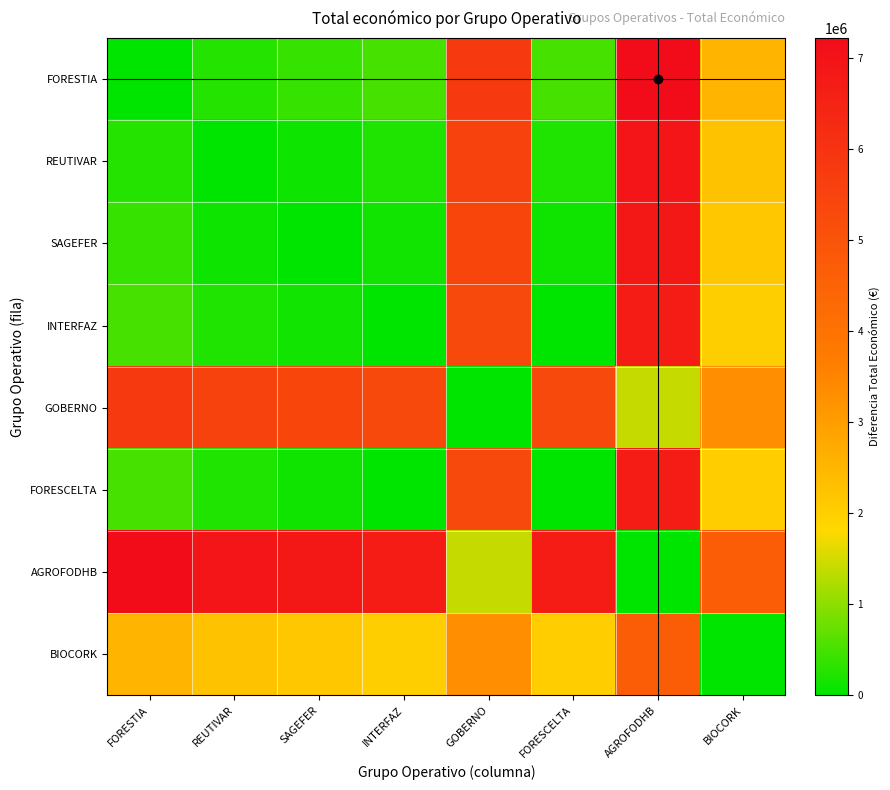

Reading left to right, transcribe all the data shown in this chart.

FORESTIA: FORESTIA=0	REUTIVAR=279710	SAGEFER=387426	INTERFAZ=515491	GOBERNO=5819964	FORESCELTA=513192	AGROFODHB=7222818	BIOCORK=2546283
REUTIVAR: FORESTIA=279710	REUTIVAR=0	SAGEFER=107716	INTERFAZ=235781	GOBERNO=5540254	FORESCELTA=233482	AGROFODHB=6943108	BIOCORK=2266573
SAGEFER: FORESTIA=387426	REUTIVAR=107716	SAGEFER=0	INTERFAZ=128065	GOBERNO=5432538	FORESCELTA=125766	AGROFODHB=6835392	BIOCORK=2158857
INTERFAZ: FORESTIA=515491	REUTIVAR=235781	SAGEFER=128065	INTERFAZ=0	GOBERNO=5304473	FORESCELTA=2299	AGROFODHB=6707327	BIOCORK=2030792
GOBERNO: FORESTIA=5819964	REUTIVAR=5540254	SAGEFER=5432538	INTERFAZ=5304473	GOBERNO=0	FORESCELTA=5306772	AGROFODHB=1402854	BIOCORK=3273681
FORESCELTA: FORESTIA=513192	REUTIVAR=233482	SAGEFER=125766	INTERFAZ=2299	GOBERNO=5306772	FORESCELTA=0	AGROFODHB=6709626	BIOCORK=2033091
AGROFODHB: FORESTIA=7222818	REUTIVAR=6943108	SAGEFER=6835392	INTERFAZ=6707327	GOBERNO=1402854	FORESCELTA=6709626	AGROFODHB=0	BIOCORK=4676535
BIOCORK: FORESTIA=2546283	REUTIVAR=2266573	SAGEFER=2158857	INTERFAZ=2030792	GOBERNO=3273681	FORESCELTA=2033091	AGROFODHB=4676535	BIOCORK=0